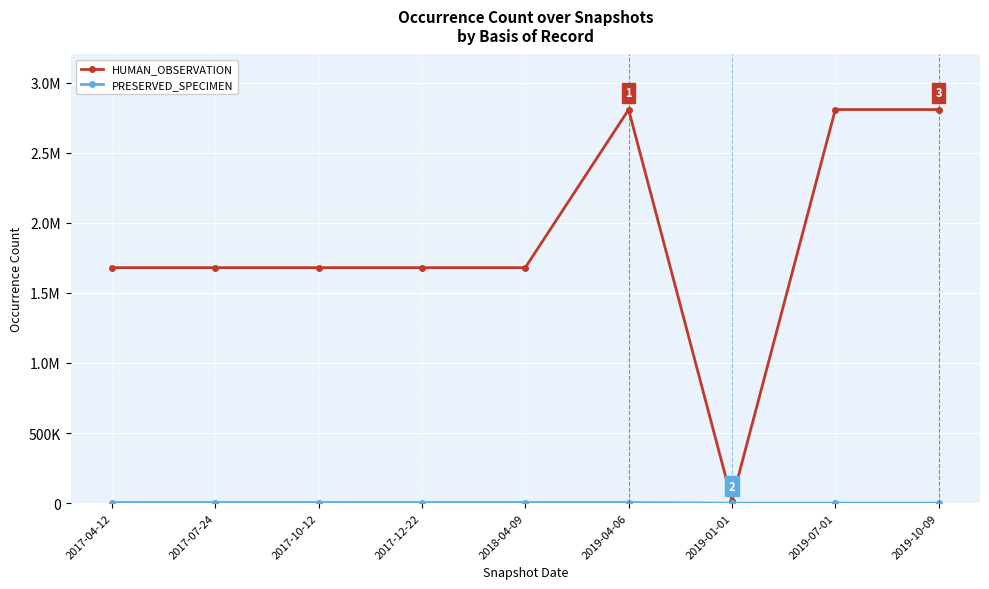

Is this an area chart (filled region under the line)?

No